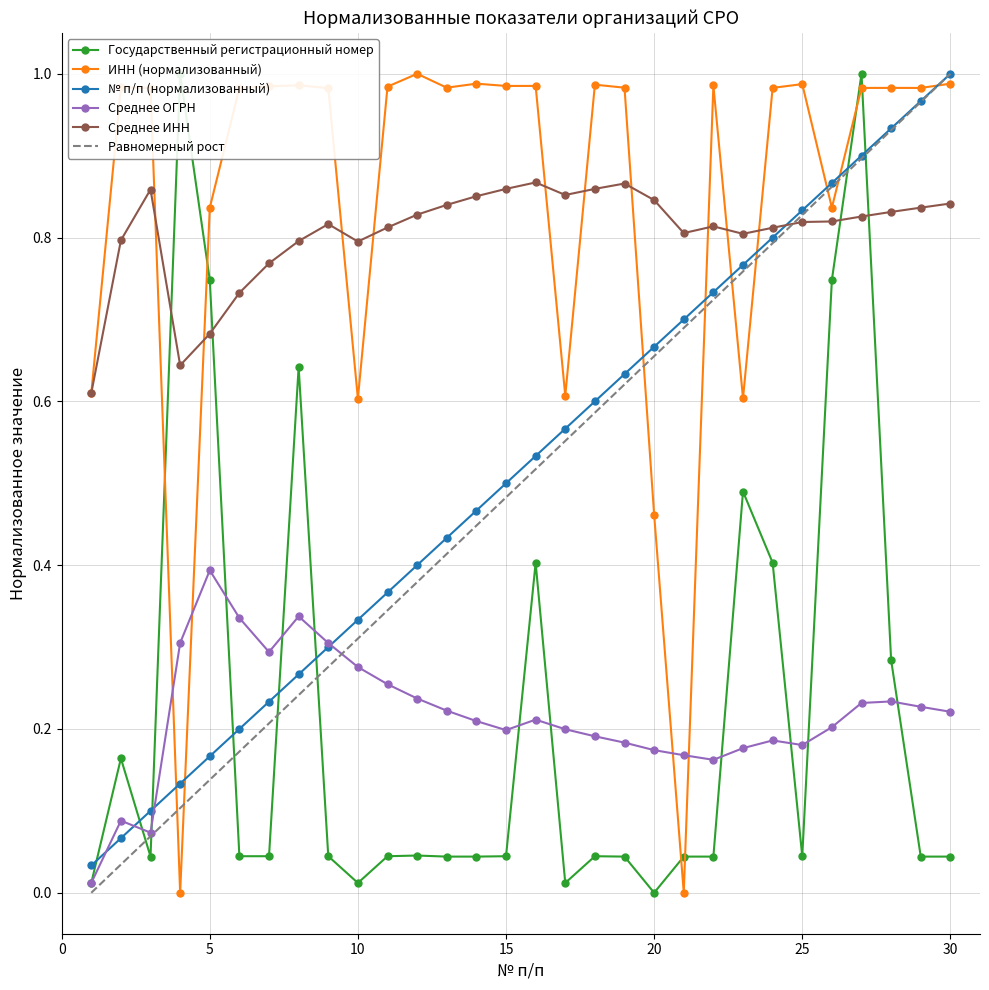

At how many categories does at least one series exceed 0?

30